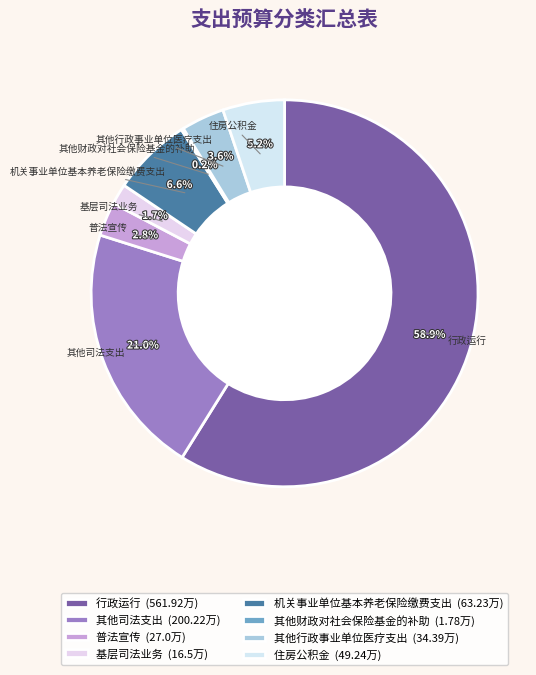

How many slices are in this pie chart?

8